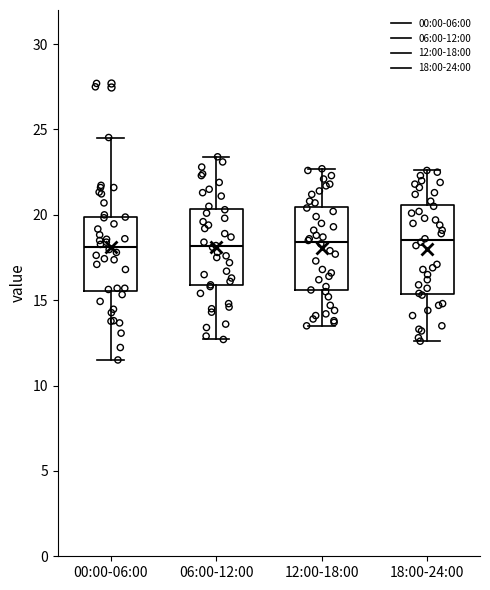

Reading left to right, read every box against the y-axis: the position of its median line, the range the box covers, and the ends of its whiskers. The values are not printed on the chart, so give them approximately, as read against the axis.

00:00-06:00: median 18.0, box 15.5 to 20.0, whiskers 11.5 to 24.5
06:00-12:00: median 18.0, box 16.0 to 20.5, whiskers 12.5 to 23.5
12:00-18:00: median 18.5, box 15.5 to 20.5, whiskers 13.5 to 22.5
18:00-24:00: median 18.5, box 15.5 to 20.5, whiskers 12.5 to 22.5